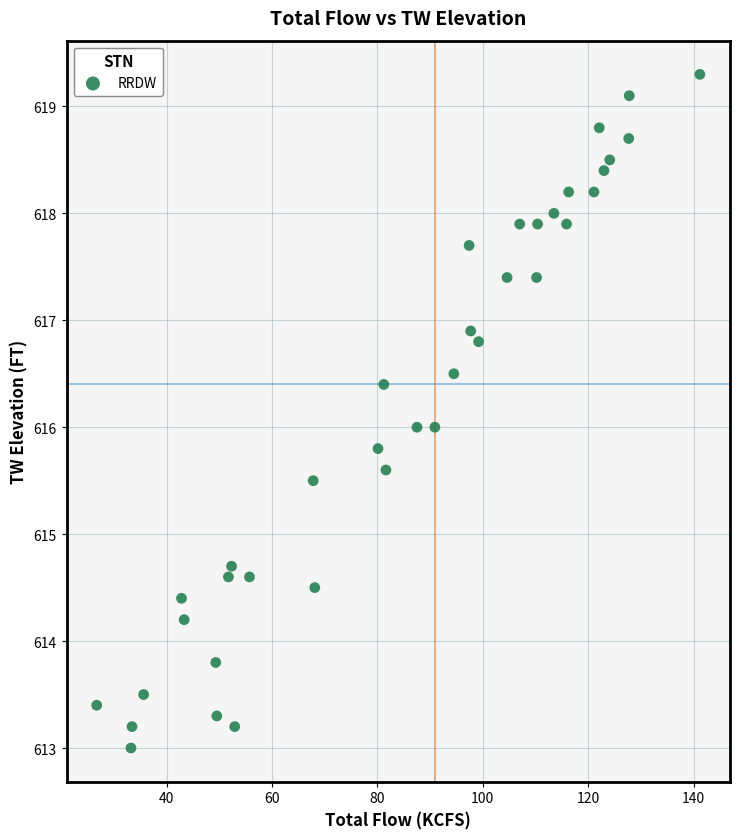

What is the range of X values (max minus min)?

114.5